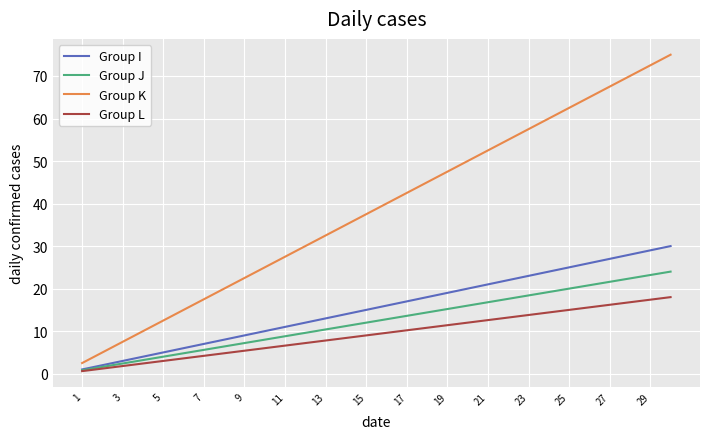

True or false: Group I and Group J intersect in this chart.

False